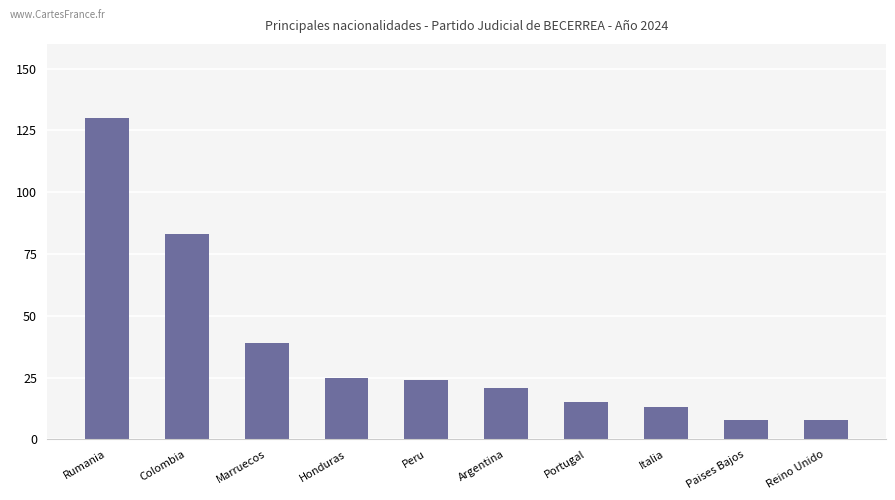

How many values are below 24?

5